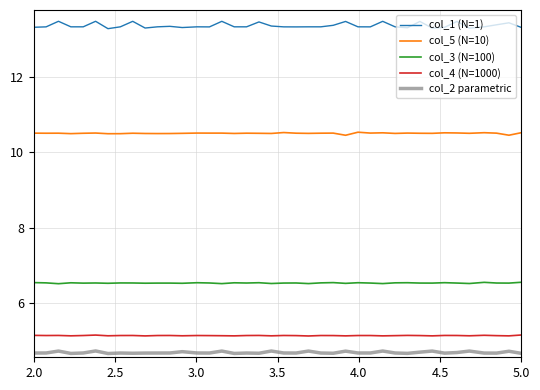

Which series has the largest total across all categories?

col_1 (N=1)